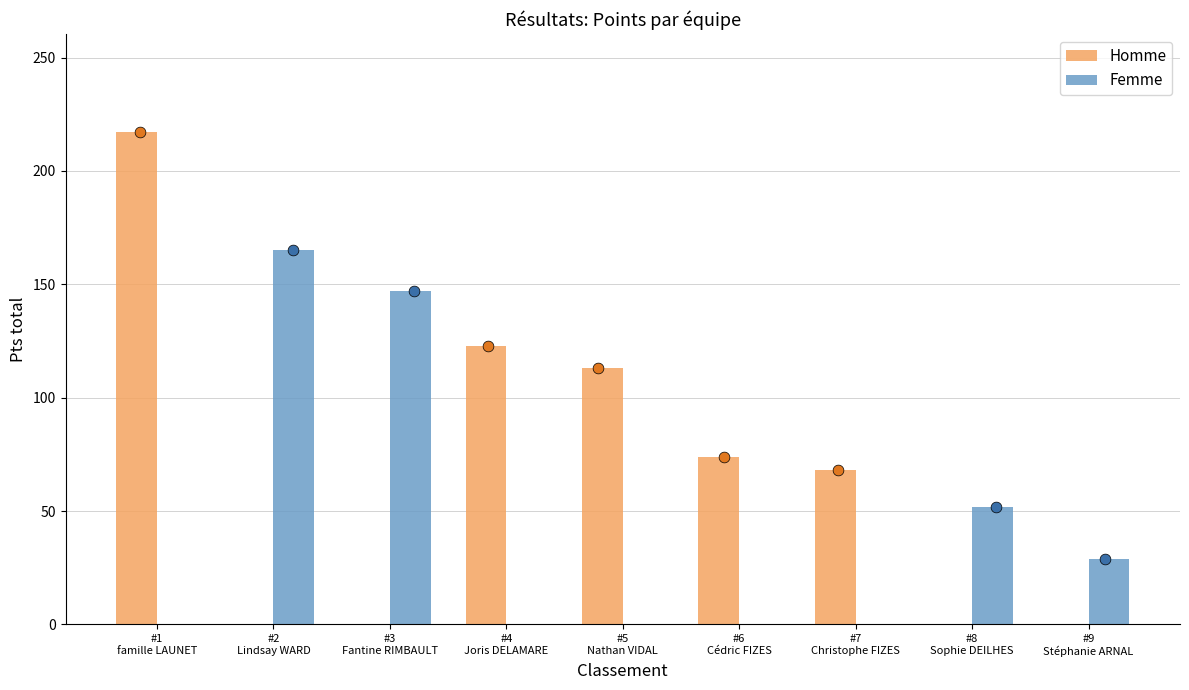

What is the total value across all series at #7
Christophe FIZES?

68